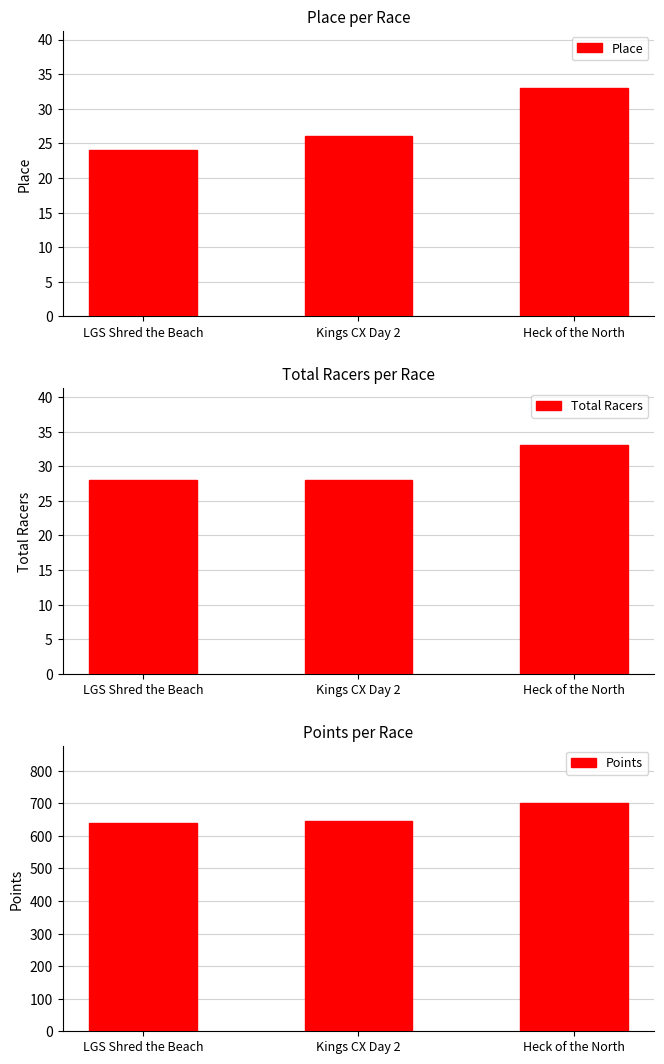

Reading left to right, extract all data points from this chart.

Place: 24.0	26.0	33.0
Total Racers: 28.0	28.0	33.0
Points: 640.1	646.1	701.5